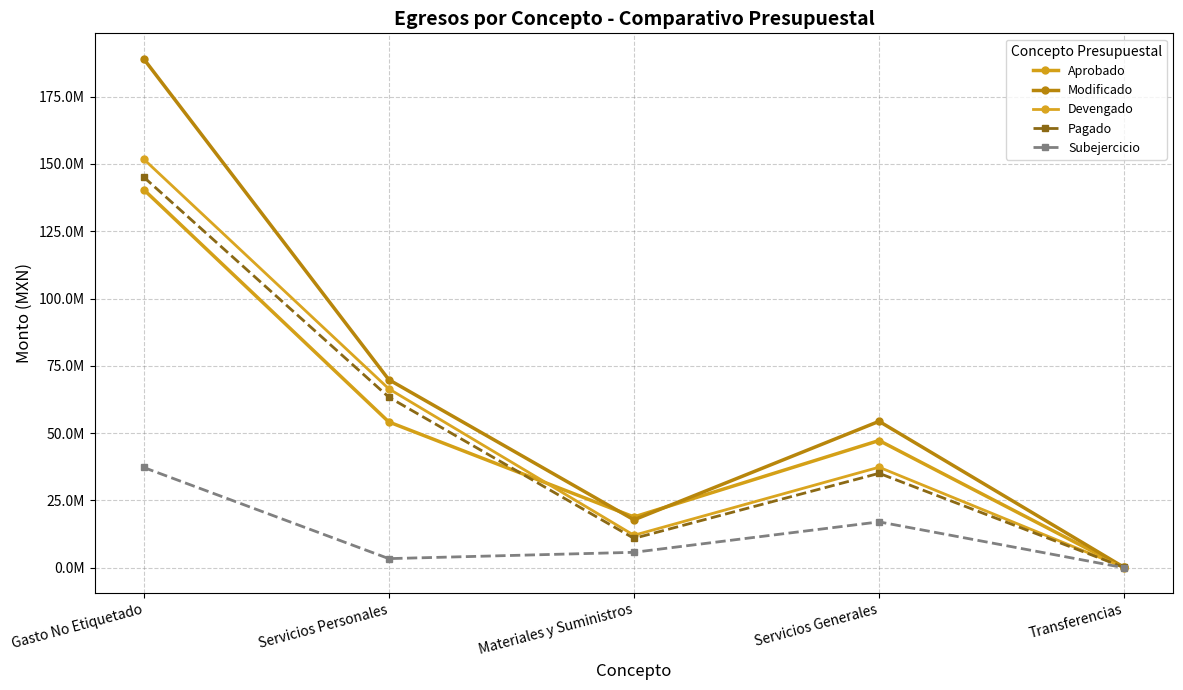

What is the difference between the highest and lowest values at Servicios Generales?

37343745.5